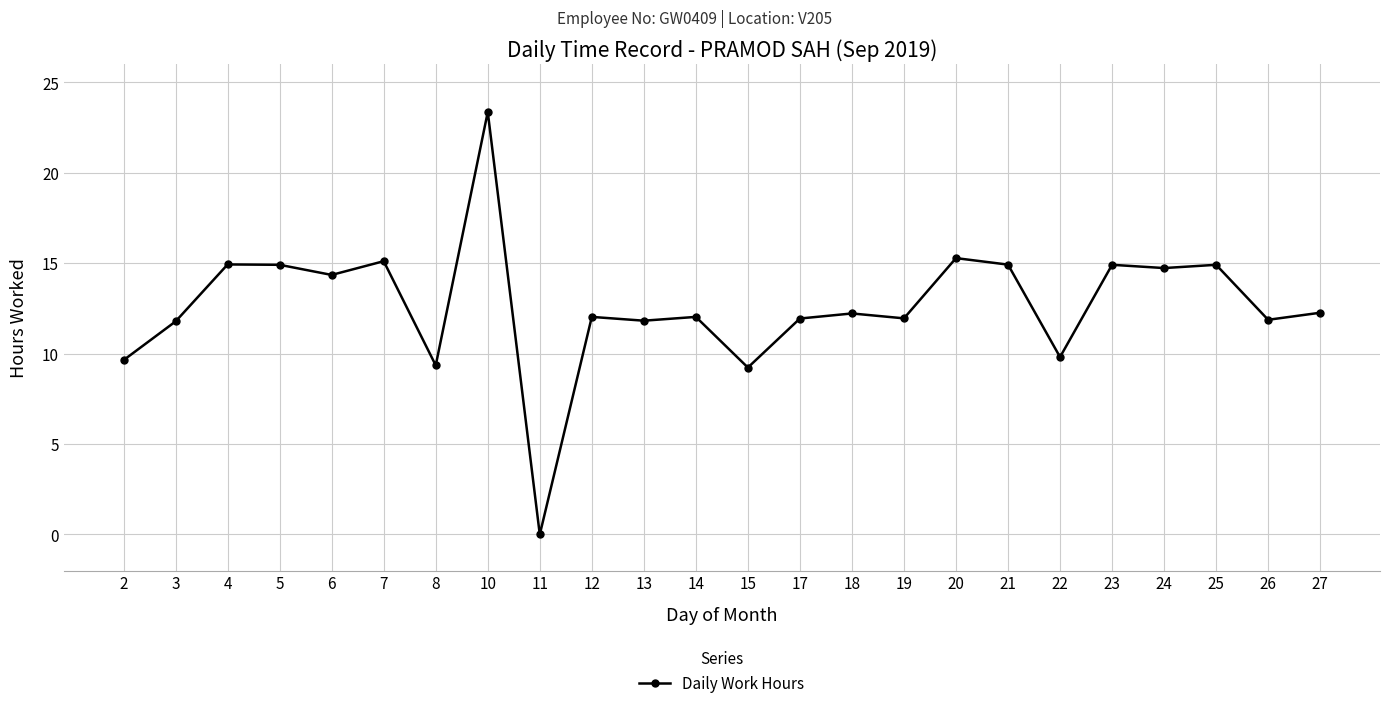

Approximately how many times larger is the value at 4 compared to 20?

1.0